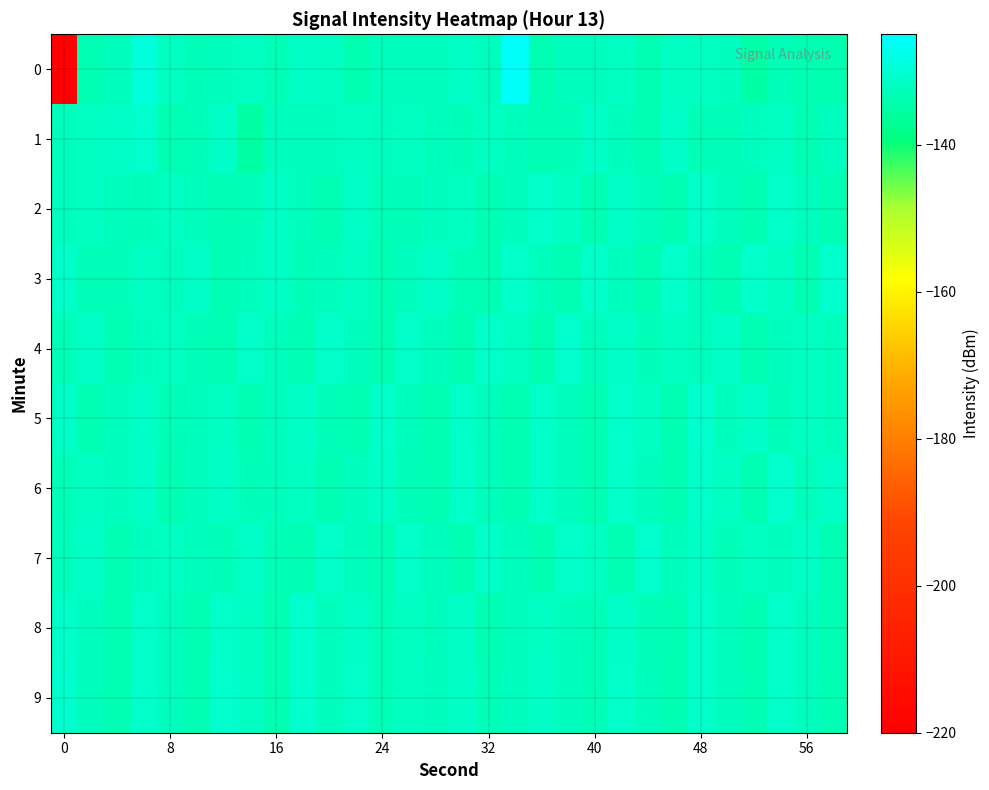

Reading right to left, extract all data points from this chart.

0: -134.2	-133.8	-132.8	-134.7	-132.4	-131.7	-132.0	-133.6	-132.0	-132.2	-132.4	-133.8	-125.5	-132.4	-131.5	-132.1	-132.2	-132.5	-134.2	-132.0	-131.3	-133.0	-132.0	-132.6	-132.8	-131.9	-129.4	-132.5	-133.4	-219.0
1: -132.2	-133.5	-131.9	-132.4	-133.1	-132.8	-131.6	-133.4	-132.7	-131.5	-132.9	-133.2	-132.6	-131.8	-133.0	-132.5	-131.7	-132.1	-131.9	-132.3	-132.2	-132.2	-135.4	-131.6	-133.0	-133.3	-130.7	-131.6	-132.0	-132.6
2: -133.9	-132.2	-131.1	-133.8	-132.1	-131.2	-133.7	-132.3	-131.4	-133.6	-132.0	-131.3	-132.2	-133.5	-131.9	-132.4	-133.1	-132.8	-131.6	-133.4	-132.7	-131.5	-132.9	-133.2	-132.6	-131.8	-133.0	-132.5	-131.7	-132.1
3: -130.9	-133.8	-132.0	-131.0	-133.7	-132.2	-131.1	-133.6	-132.4	-131.2	-133.5	-132.6	-131.3	-133.4	-132.8	-131.5	-132.1	-133.3	-131.7	-132.5	-133.0	-131.4	-132.7	-133.2	-131.6	-132.3	-131.8	-133.1	-132.9	-131.0
4: -132.6	-131.8	-132.3	-133.2	-131.6	-132.5	-131.9	-133.1	-131.4	-132.7	-130.9	-133.8	-132.0	-131.0	-133.7	-132.2	-131.1	-133.6	-132.4	-131.2	-133.5	-132.6	-131.3	-133.4	-132.9	-131.7	-132.1	-133.3	-131.5	-132.8
5: -132.5	-131.9	-133.1	-131.4	-132.7	-130.9	-133.8	-132.0	-131.0	-133.7	-132.2	-131.1	-133.6	-132.4	-131.2	-133.5	-132.6	-131.3	-133.4	-132.8	-131.5	-132.1	-133.3	-131.7	-132.5	-133.0	-131.4	-132.7	-133.2	-131.5
6: -131.4	-132.7	-130.9	-133.8	-132.0	-131.0	-133.7	-132.2	-131.1	-133.6	-132.4	-131.2	-133.5	-132.6	-131.3	-133.4	-132.8	-131.5	-132.1	-133.3	-131.7	-132.5	-133.0	-131.4	-132.7	-133.2	-131.6	-132.3	-131.8	-133.0
7: -133.2	-131.6	-132.5	-131.9	-133.1	-131.4	-132.7	-130.9	-133.8	-132.0	-131.0	-133.7	-132.2	-131.1	-133.6	-132.4	-131.2	-133.5	-132.6	-131.3	-133.4	-132.8	-131.5	-133.0	-132.6	-131.8	-132.3	-133.2	-131.6	-132.5
8: -133.6	-132.4	-131.2	-133.5	-132.6	-131.3	-133.4	-132.8	-131.5	-133.0	-132.6	-131.8	-132.3	-133.2	-131.6	-132.5	-131.9	-133.1	-131.4	-132.7	-130.9	-133.8	-132.0	-131.0	-133.7	-132.2	-131.1	-133.6	-132.4	-131.2
9: -133.4	-132.2	-131.0	-133.3	-132.4	-131.1	-133.2	-132.6	-131.3	-132.8	-132.4	-131.6	-132.1	-133.0	-131.4	-132.3	-131.7	-132.9	-131.2	-132.5	-130.6	-133.6	-131.9	-130.7	-133.5	-132.1	-131.0	-133.4	-132.6	-130.8